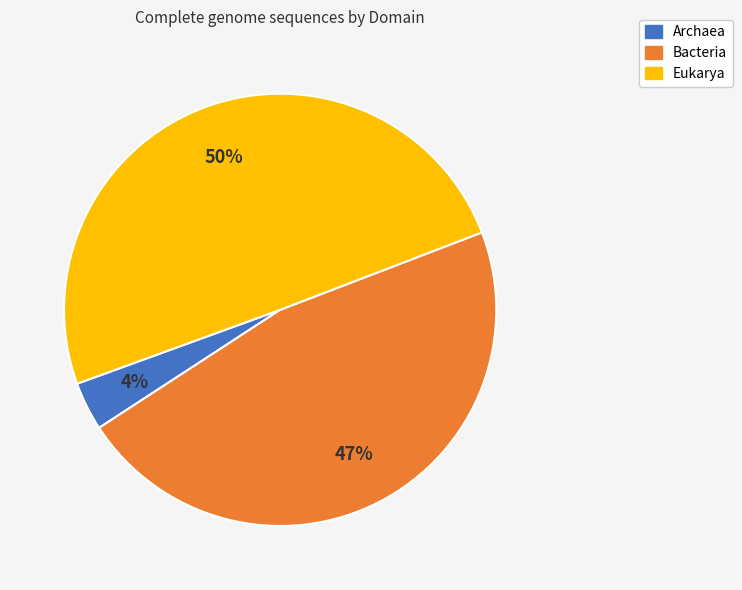

Is it true that Bacteria is 40% of the pie?

False